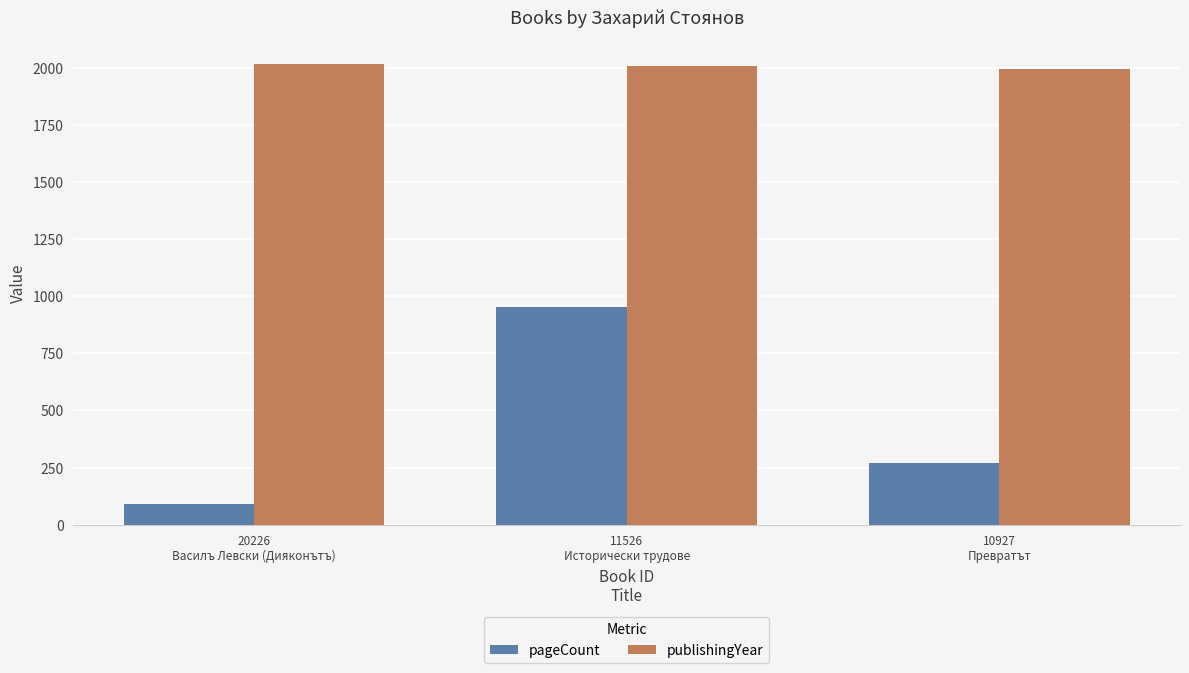

List the series in order of their peak value, lowest first.

pageCount, publishingYear